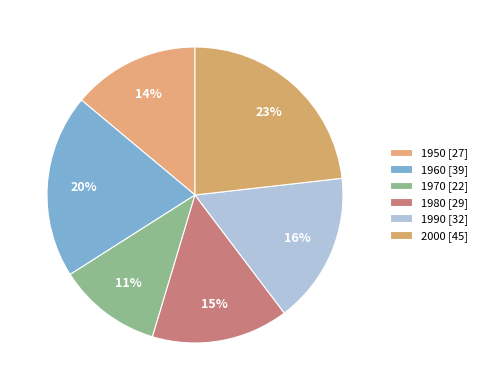

The 1950 slice represents 26% of the pie. True or false?

False